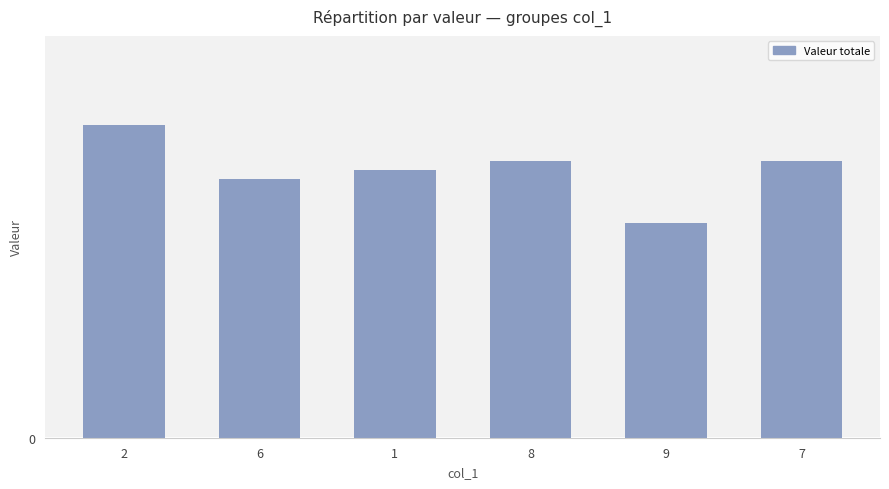

Does the chart contain any negative values?

No